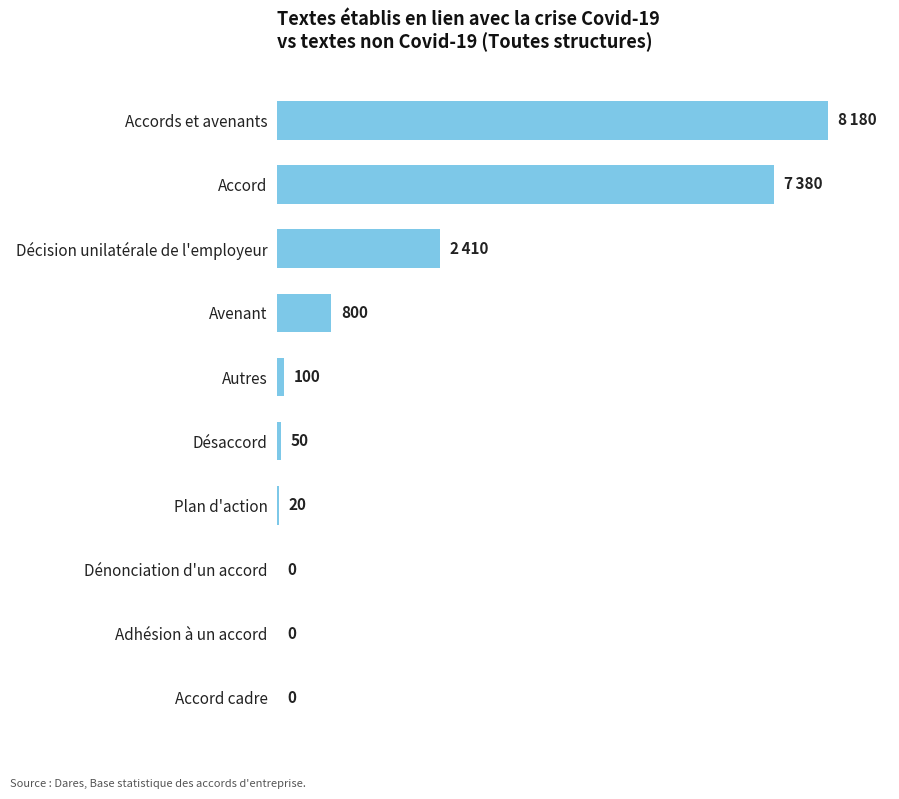

Which has a higher value, Avenant or Décision unilatérale de l'employeur?

Décision unilatérale de l'employeur